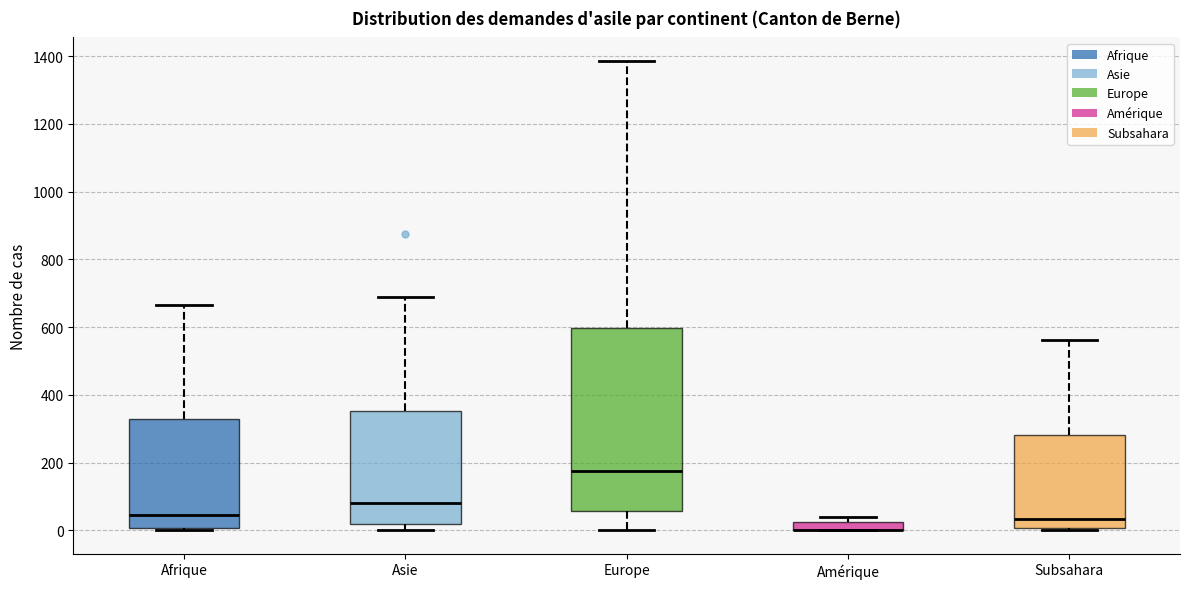

Where is the upper edge of the box for Amérique on the y-axis? The values are not printed on the chart, so give them approximately, as read against the axis.

20